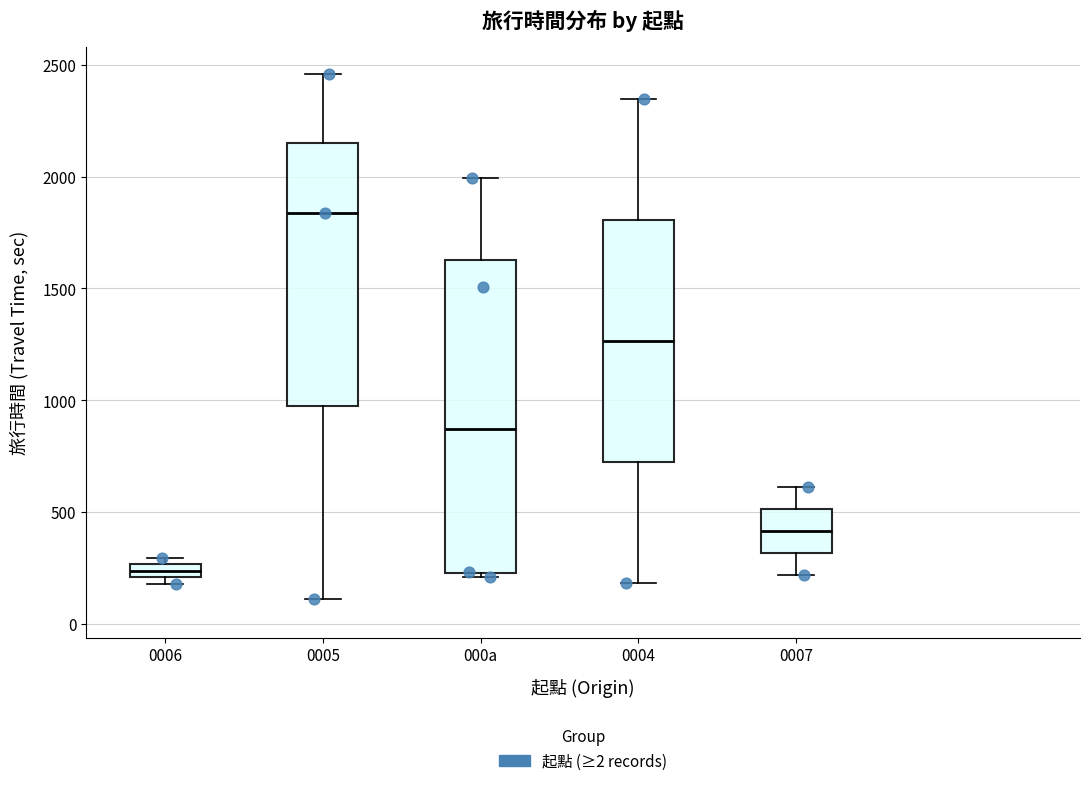

Which box's median line is the lowest?

0006